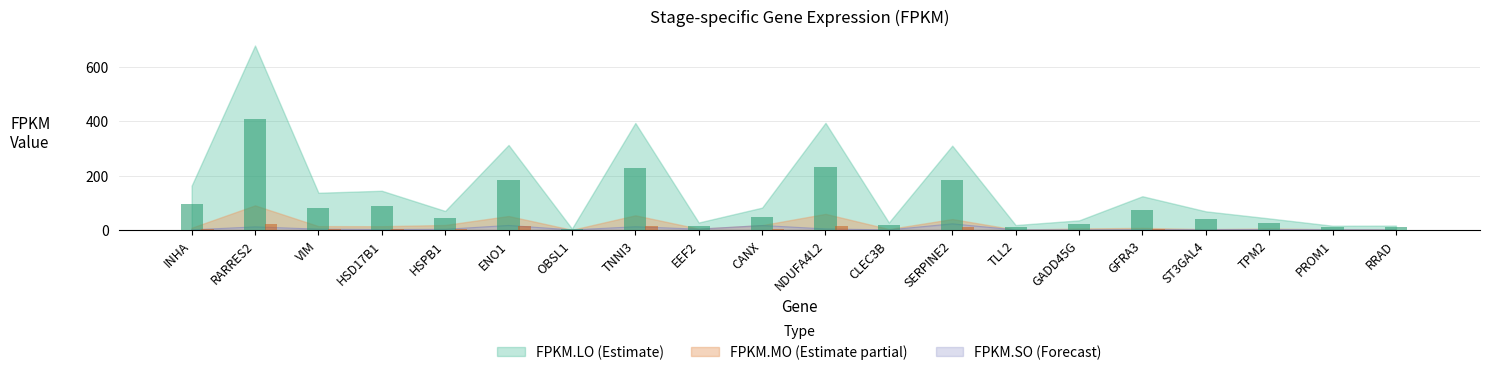

What is the total value across all series at TLL2?

29.8